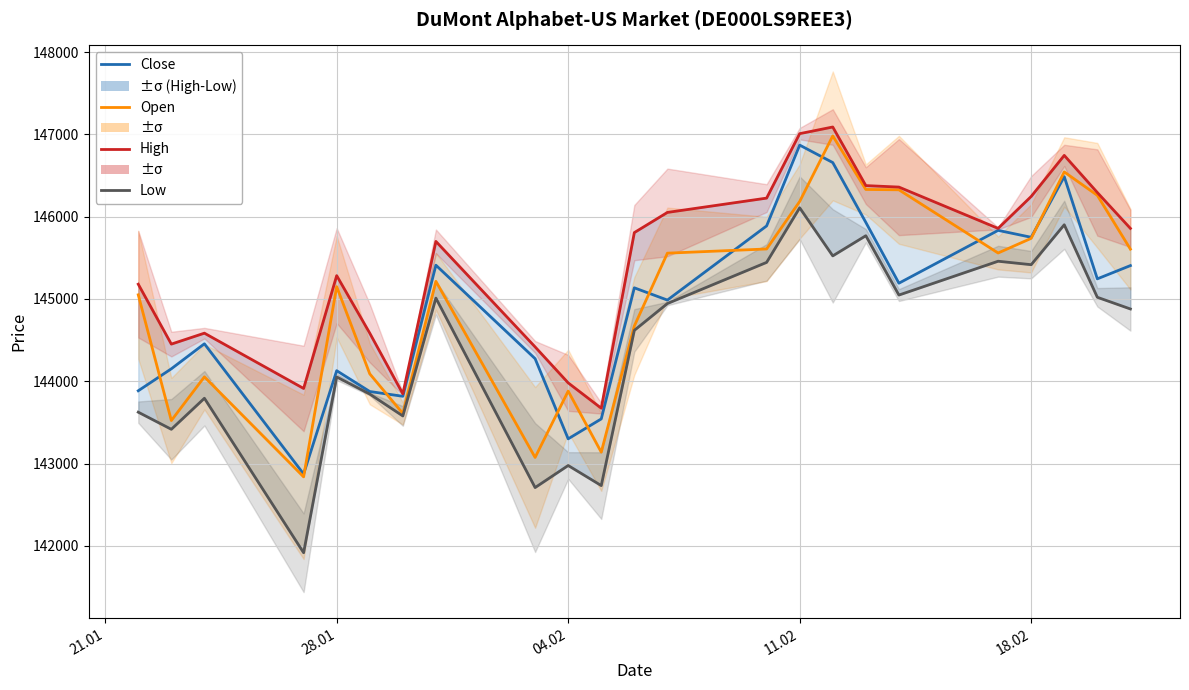

Which series has the largest range (max minus min)?

Low